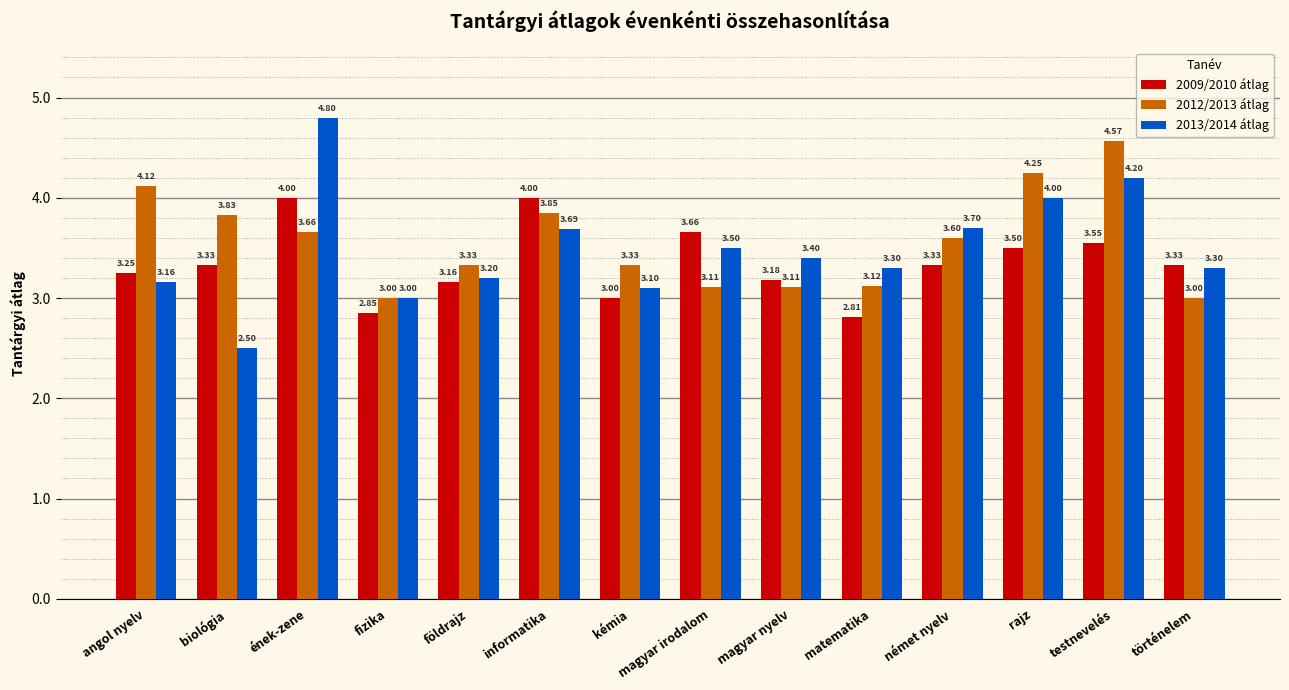

What position from the left is földrajz?

5